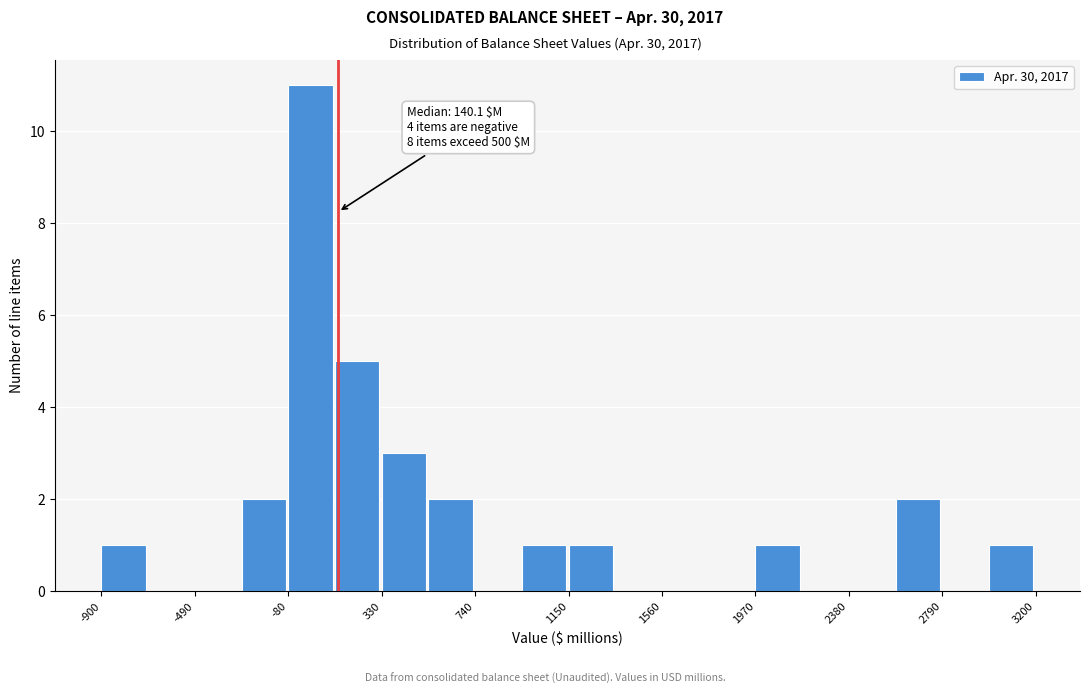

Which range on the x-axis has the tallest bar?

-80 to 125